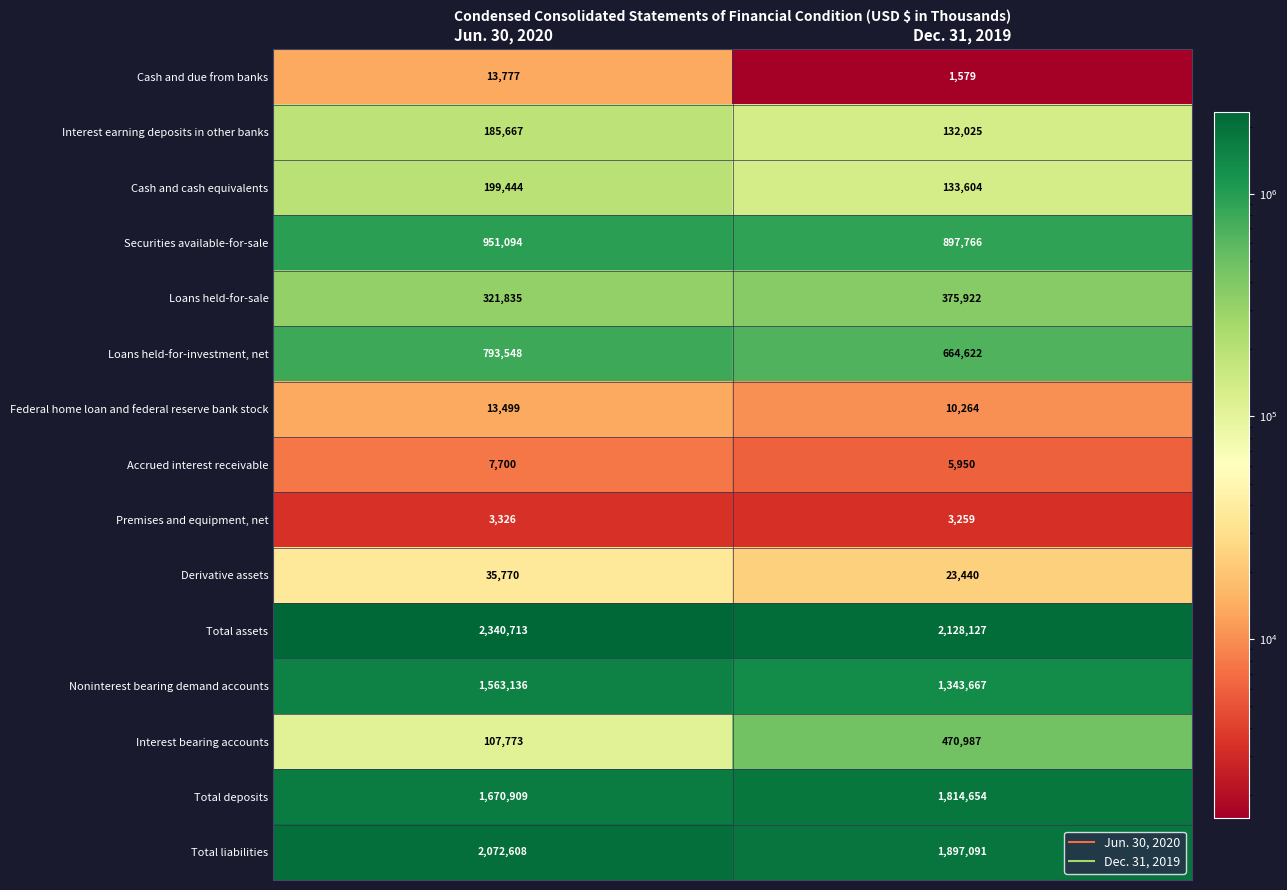

List the series in order of their peak value, lowest first.

Premises and equipment, net, Accrued interest receivable, Federal home loan and federal reserve bank stock, Cash and due from banks, Derivative assets, Interest earning deposits in other banks, Cash and cash equivalents, Loans held-for-sale, Interest bearing accounts, Loans held-for-investment, net, Securities available-for-sale, Noninterest bearing demand accounts, Total deposits, Total liabilities, Total assets